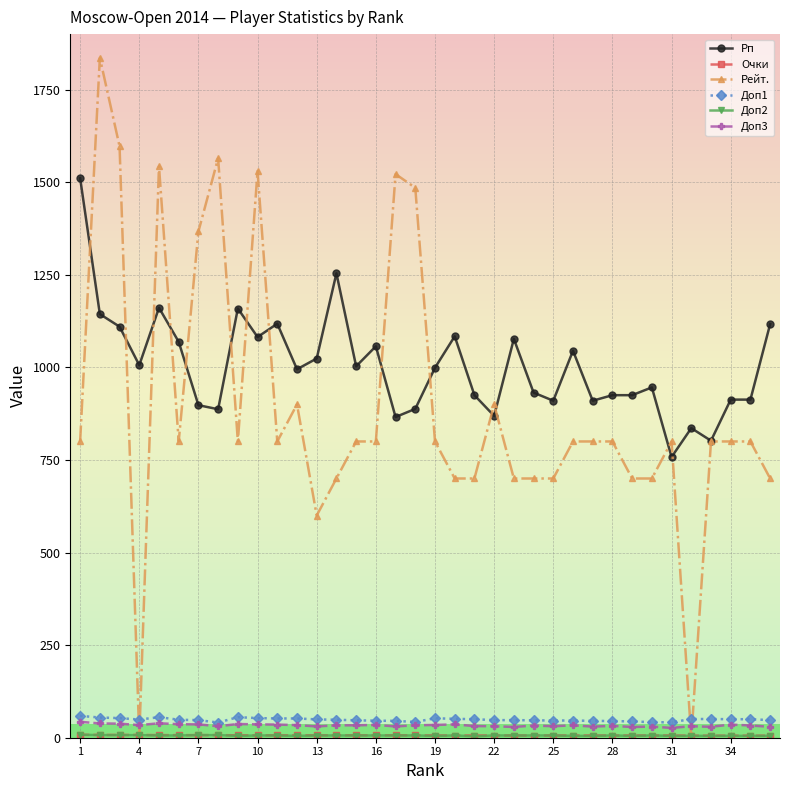

True or false: Рп has more than 0 interior local peaks.

True